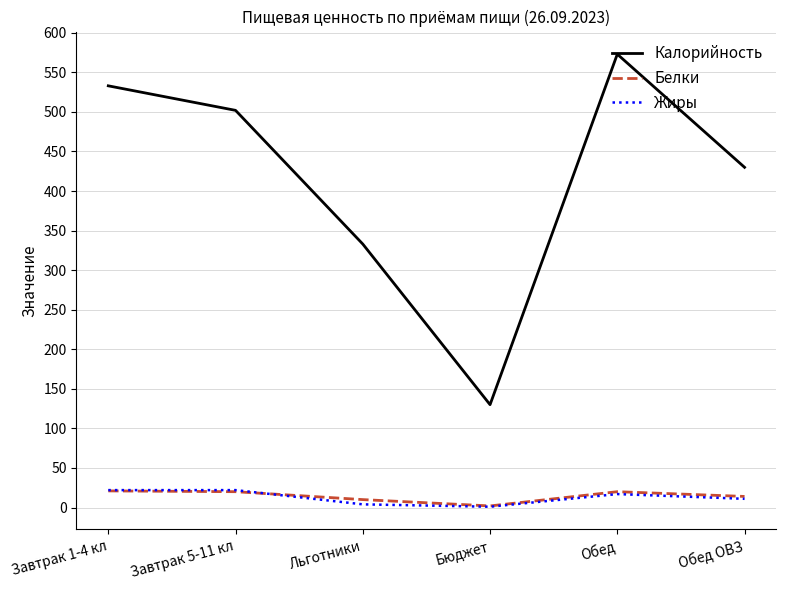

What is the maximum value for Жиры?

22